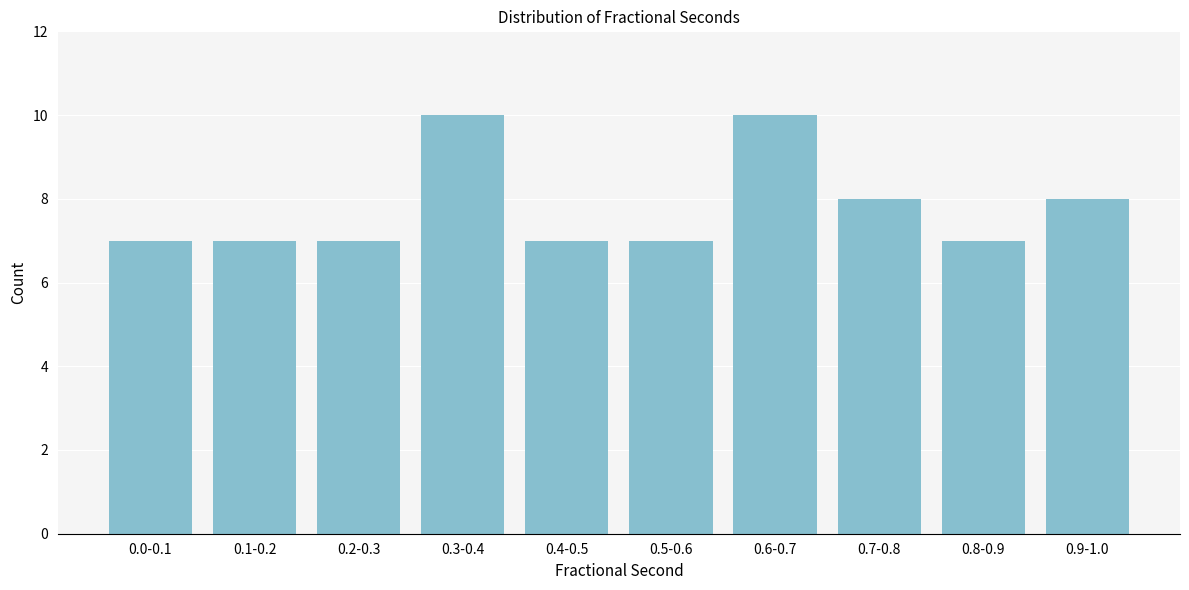

Reading left to right, list all the values displayed in this chart.

0.0-0.1=7	0.1-0.2=7	0.2-0.3=7	0.3-0.4=10	0.4-0.5=7	0.5-0.6=7	0.6-0.7=10	0.7-0.8=8	0.8-0.9=7	0.9-1.0=8